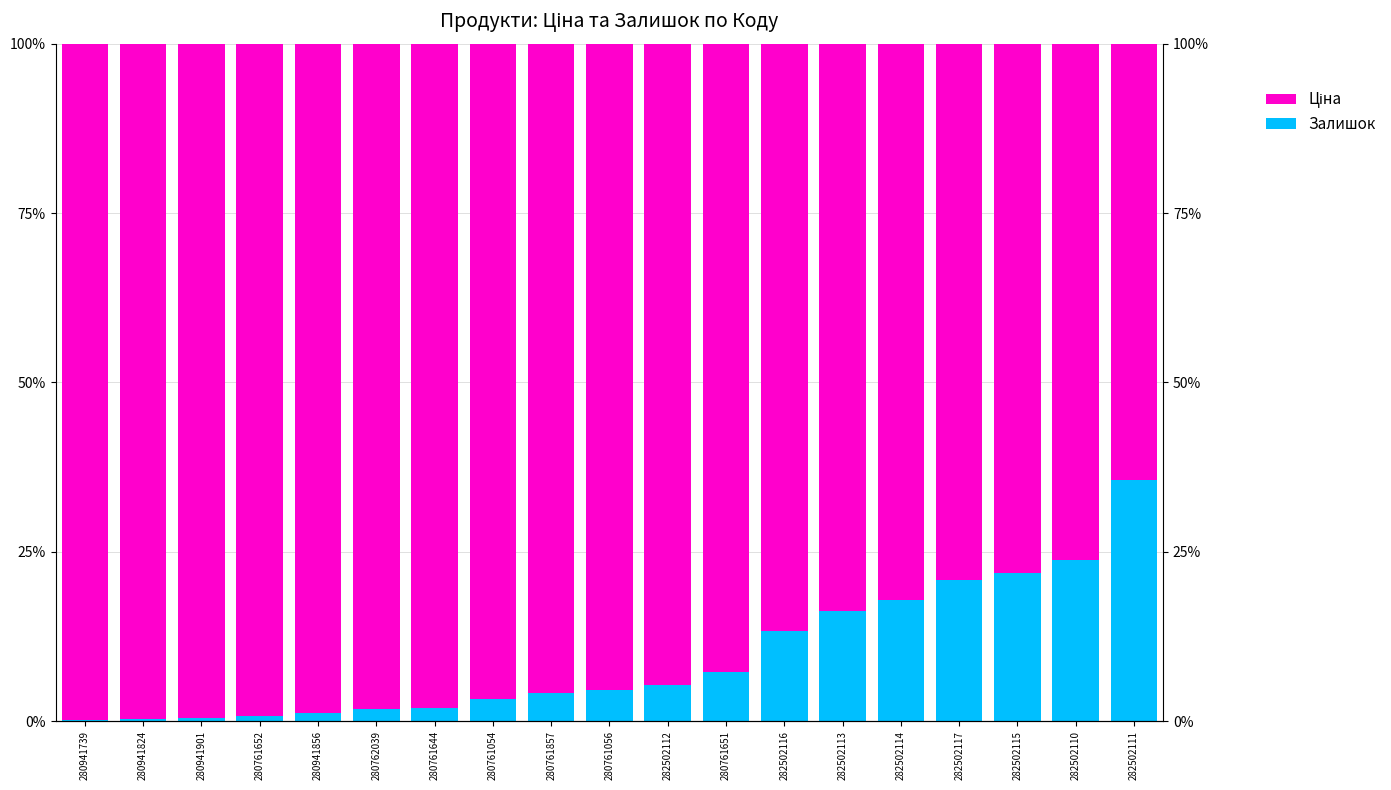

At which label does Ціна first exceed 95?

280941739